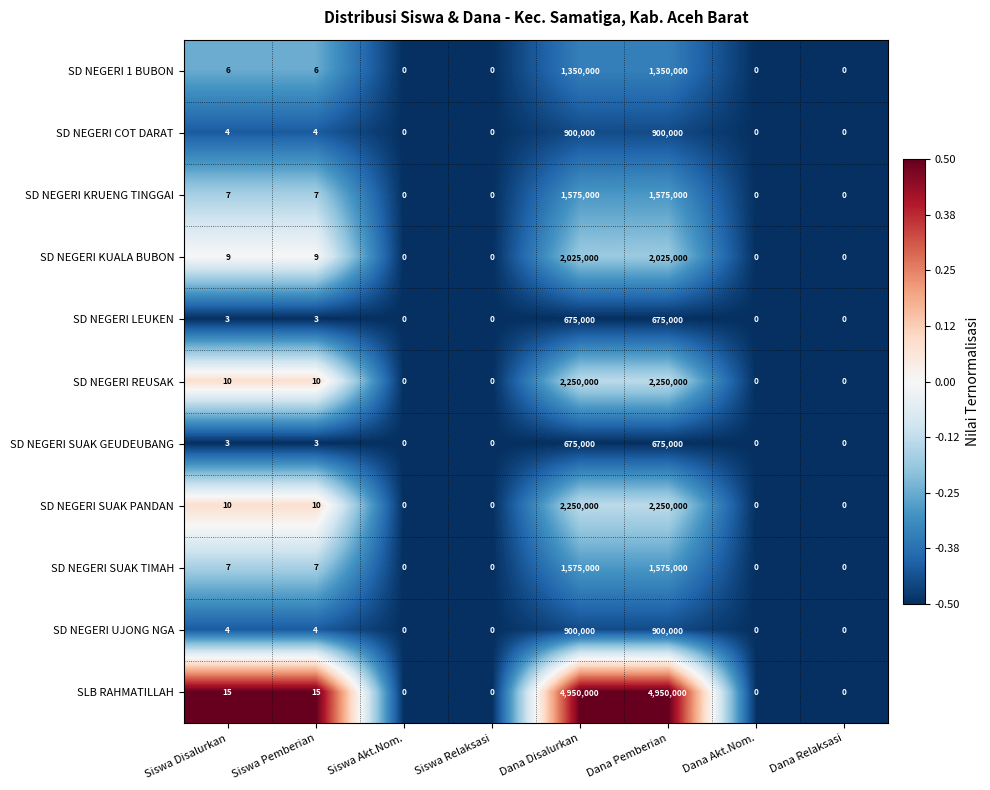

Is the value of SD NEGERI COT DARAT at Siswa Disalurkan greater than the value of SD NEGERI SUAK PANDAN at Siswa Relaksasi?

Yes